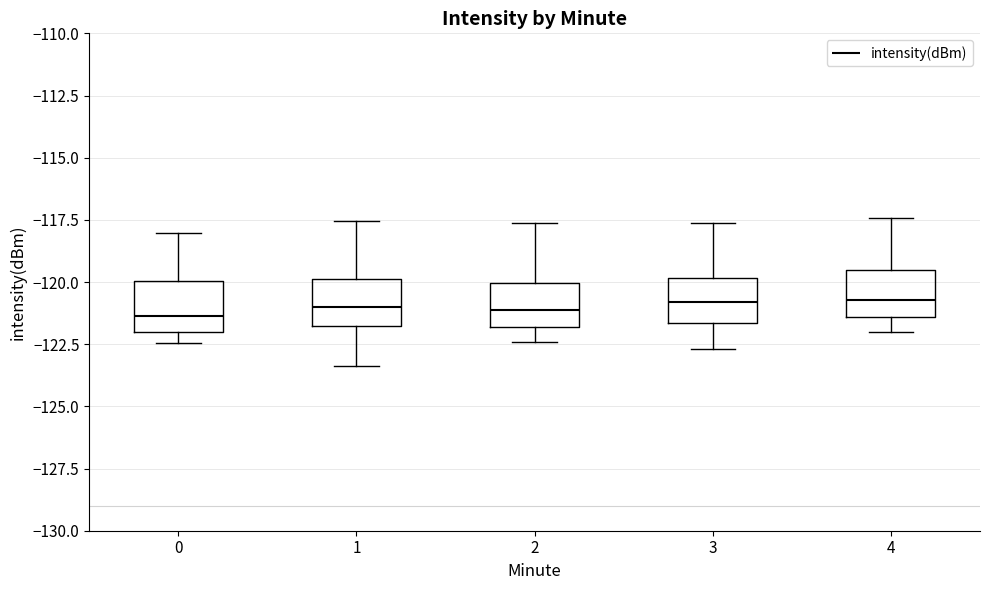

Reading left to right, read every box against the y-axis: the position of its median line, the range the box covers, and the ends of its whiskers. The values are not printed on the chart, so give them approximately, as read against the axis.

0: median -121.5, box -122.0 to -120.0, whiskers -122.5 to -118.0
1: median -121.0, box -122.0 to -120.0, whiskers -123.5 to -117.5
2: median -121.0, box -122.0 to -120.0, whiskers -122.5 to -117.5
3: median -121.0, box -121.5 to -120.0, whiskers -122.5 to -117.5
4: median -120.5, box -121.5 to -119.5, whiskers -122.0 to -117.5